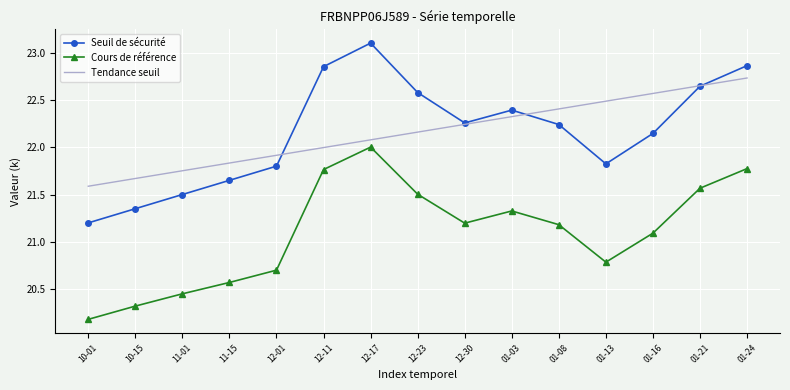

What position from the left is 12-17?

7